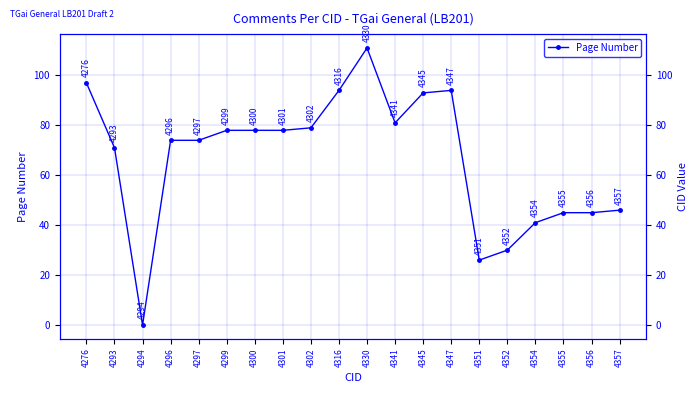

At which label is the value closest to 55?

4357